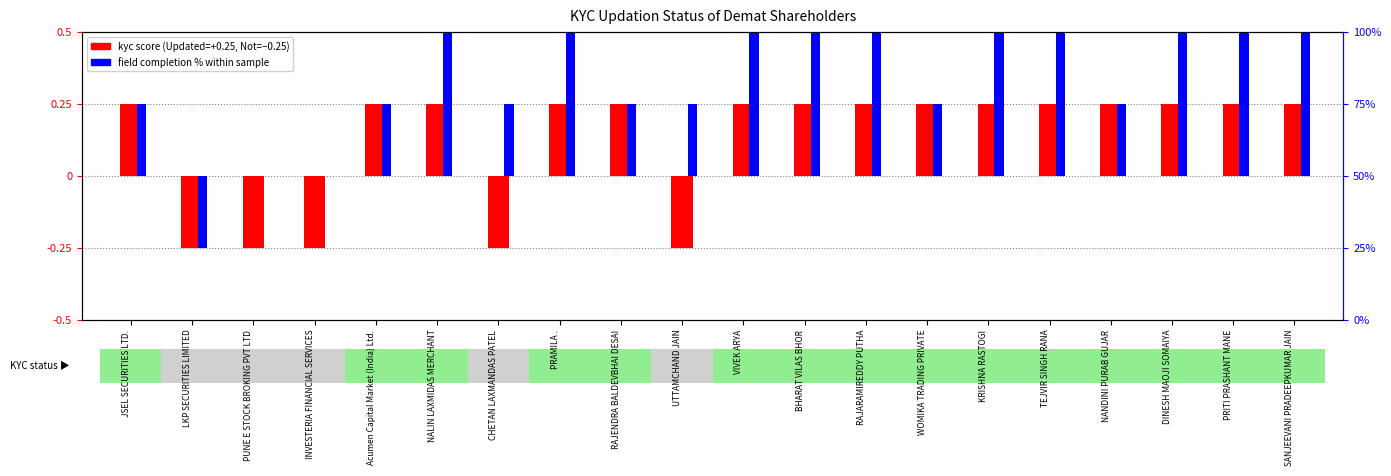

What is the difference between the second highest and second lowest values in the field completion % series?

0.5